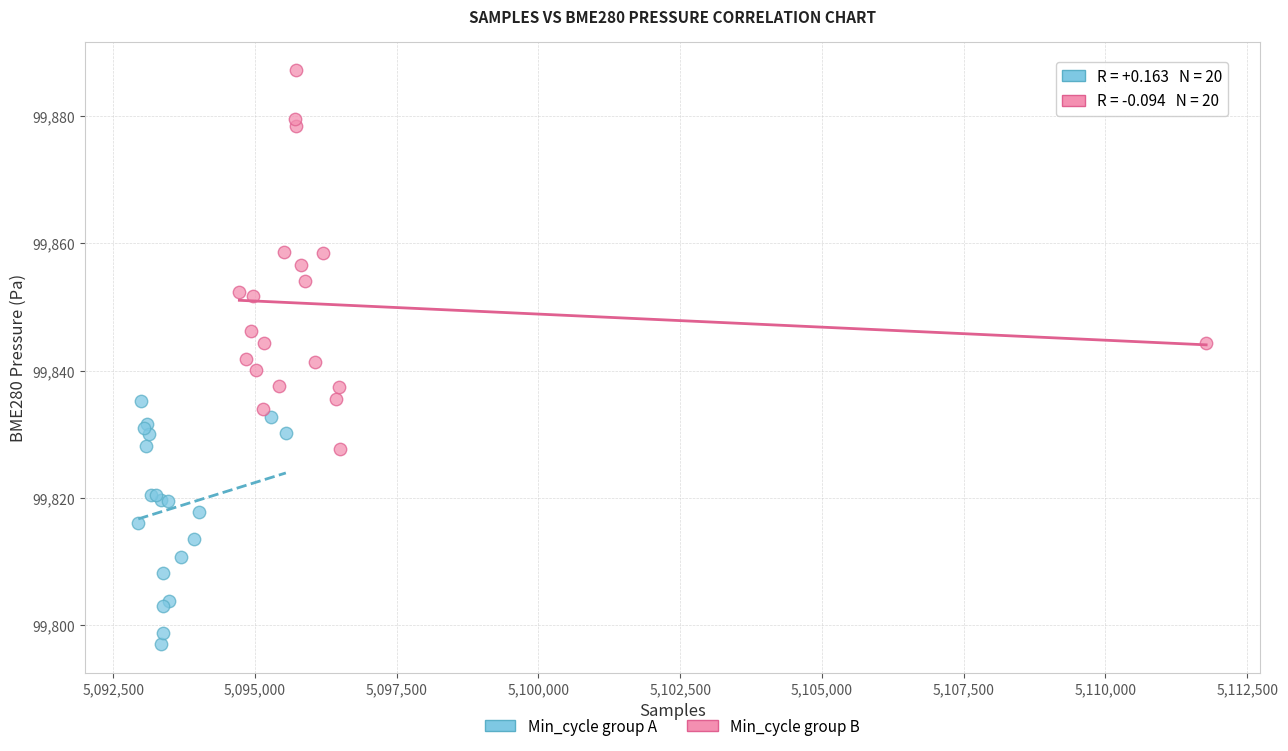

Which series has the largest Y range (max minus min)?

Min_cycle group B